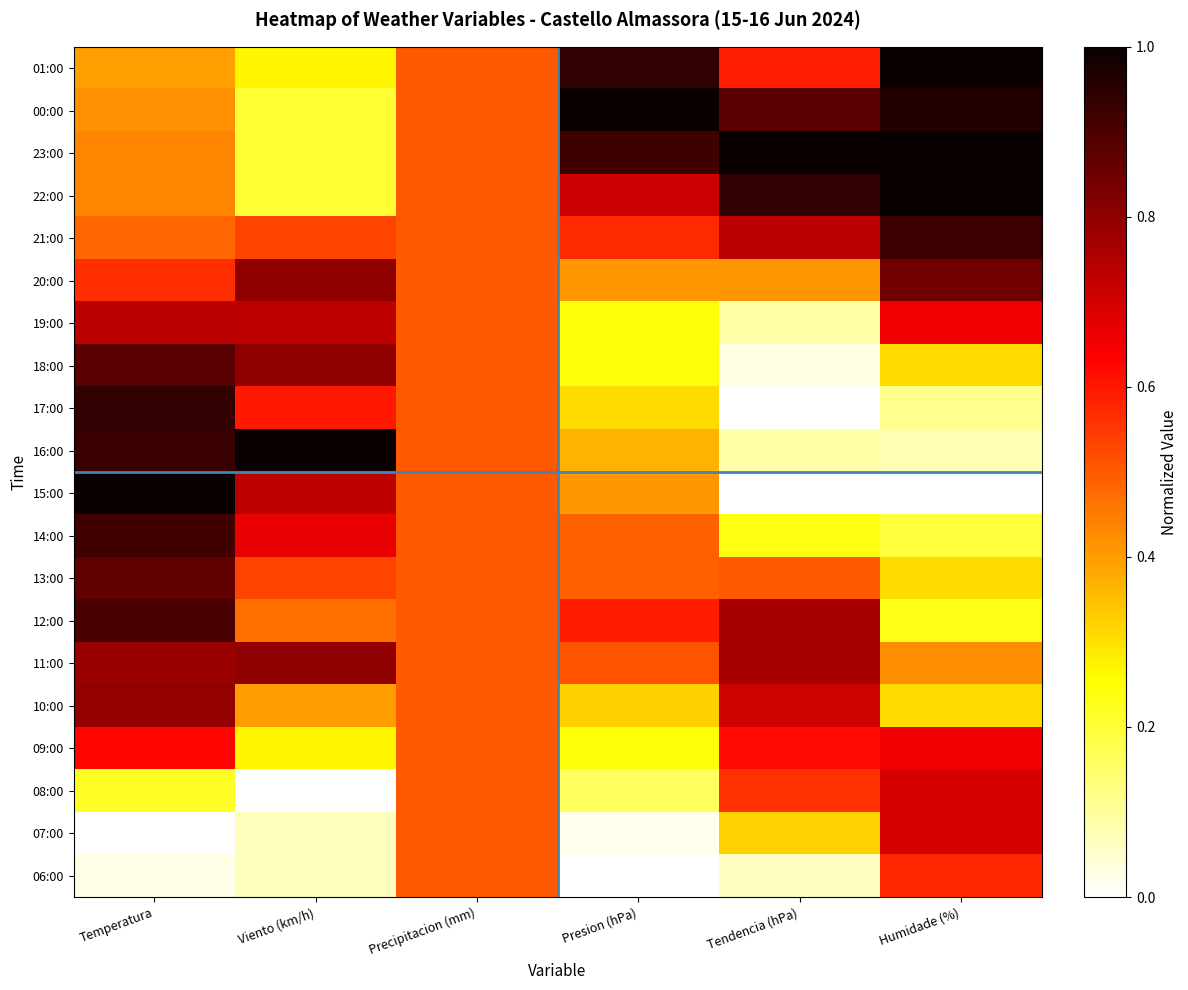

What is the total value across all series at Viento (km/h)?

9.3